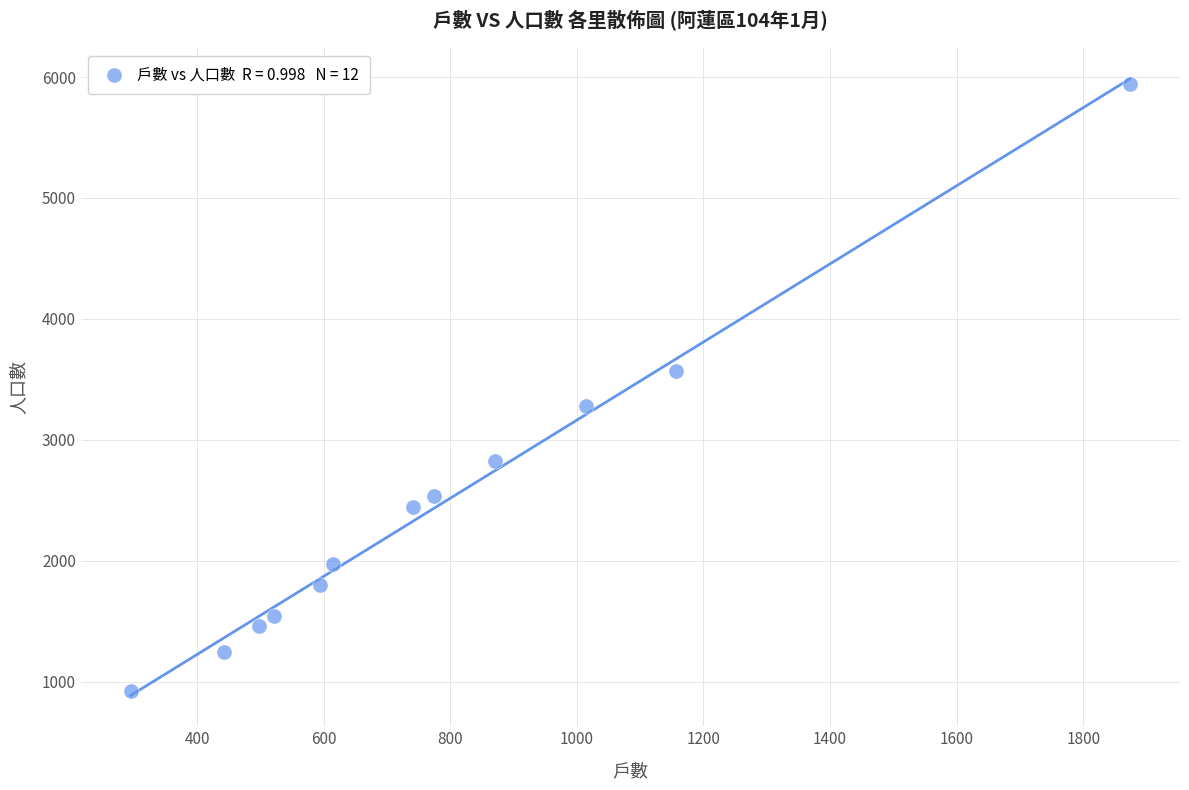

What is the range of X values (max minus min)?

1579